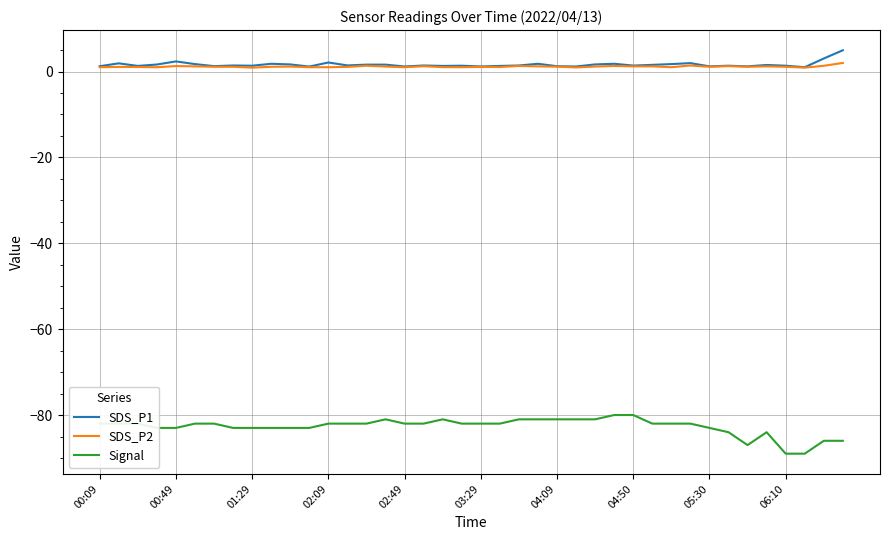

What is the maximum value shown in the chart?

5.0